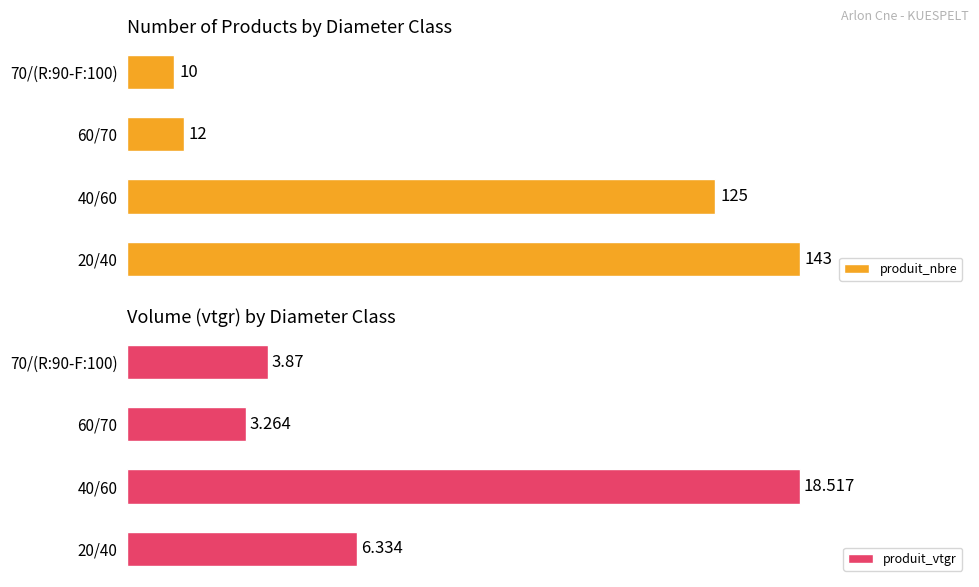

Does the chart contain stacked bars?

No